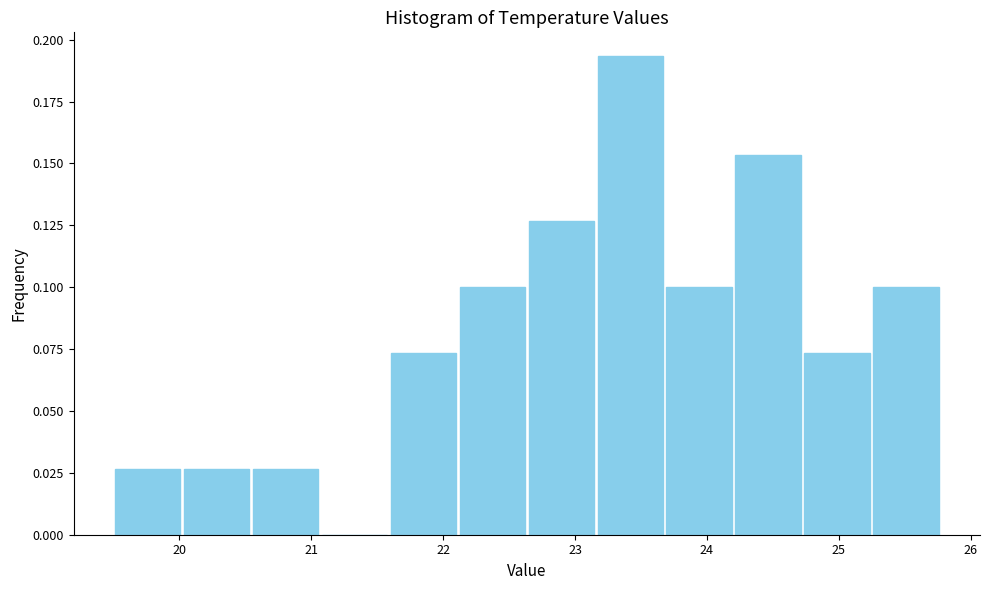

Reading left to right, list every bar in this chart as the range it spans on the x-axis followed by its height. Neither the bar edges nor the heights are printed on the chart, so give them approximately, as read against the axes.

19.5 to 20.0: 0.025
20.0 to 20.5: 0.025
20.5 to 21.1: 0.025
21.1 to 21.6: 0
21.6 to 22.1: 0.075
22.1 to 22.6: 0.100
22.6 to 23.2: 0.125
23.2 to 23.7: 0.195
23.7 to 24.2: 0.100
24.2 to 24.7: 0.155
24.7 to 25.2: 0.075
25.2 to 25.8: 0.100